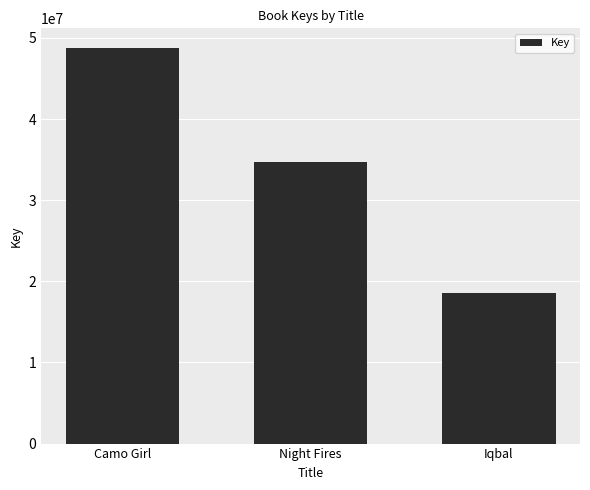

How many categories are shown in the chart?

3